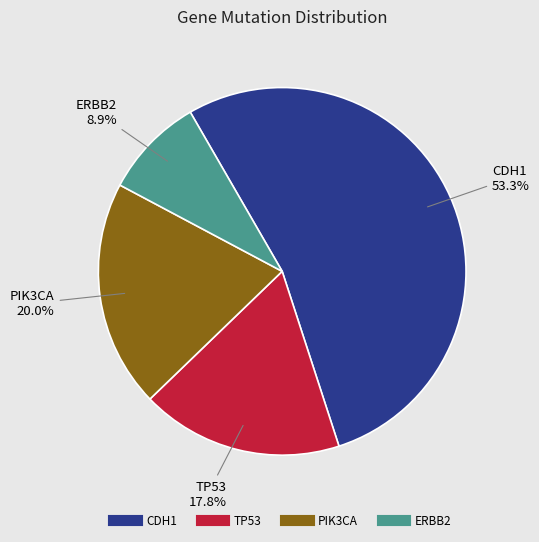

Approximately how many times larger is the value at PIK3CA compared to ERBB2?

2.2